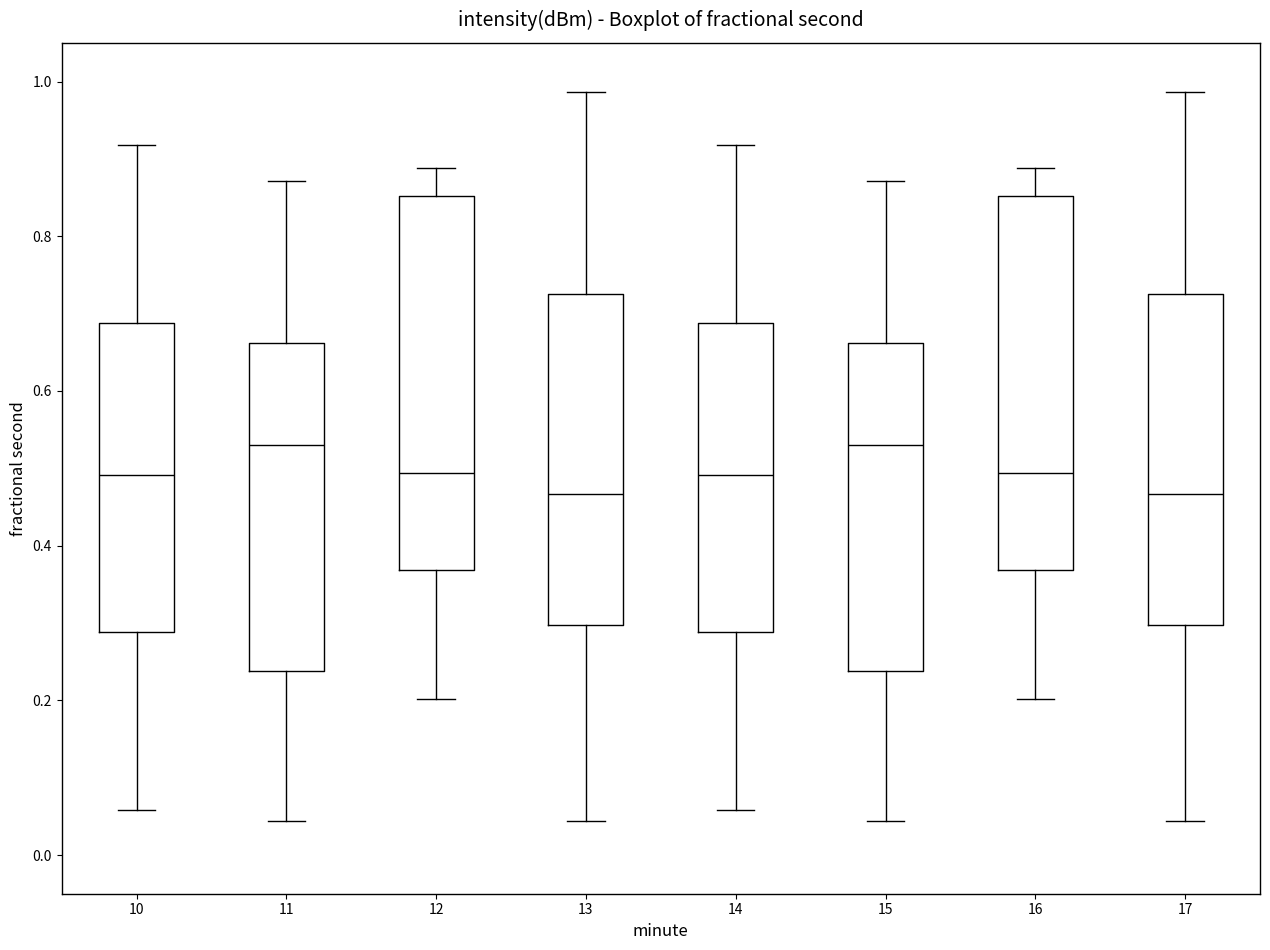

Reading left to right, transcribe this box plot: for each box, give where its median line is, the range the box spans, and where its two whiskers end, as read against the y-axis. The values are not printed on the chart, so give them approximately, as read against the axis.

10: median 0.50, box 0.28 to 0.68, whiskers 0.06 to 0.92
11: median 0.54, box 0.24 to 0.66, whiskers 0.04 to 0.88
12: median 0.50, box 0.36 to 0.86, whiskers 0.20 to 0.88
13: median 0.46, box 0.30 to 0.72, whiskers 0.04 to 0.98
14: median 0.50, box 0.28 to 0.68, whiskers 0.06 to 0.92
15: median 0.54, box 0.24 to 0.66, whiskers 0.04 to 0.88
16: median 0.50, box 0.36 to 0.86, whiskers 0.20 to 0.88
17: median 0.46, box 0.30 to 0.72, whiskers 0.04 to 0.98